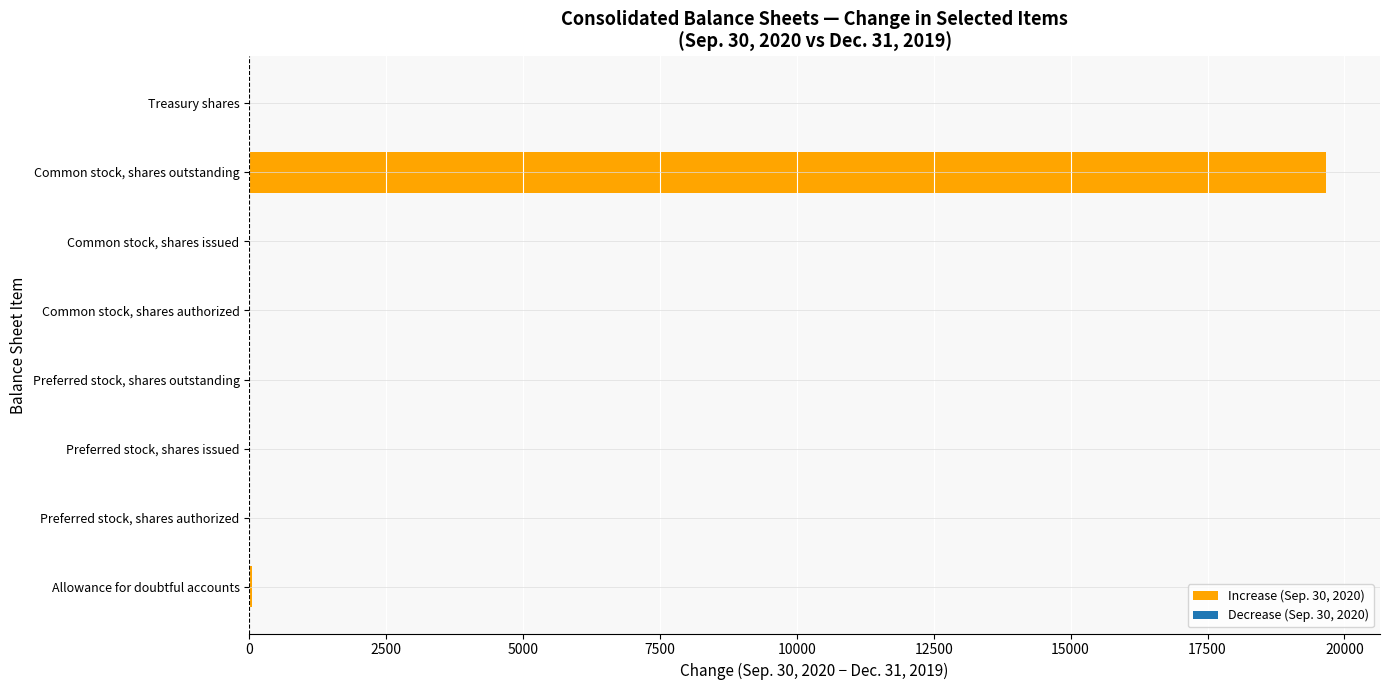

The value at Preferred stock, shares outstanding is 9074. True or false?

False